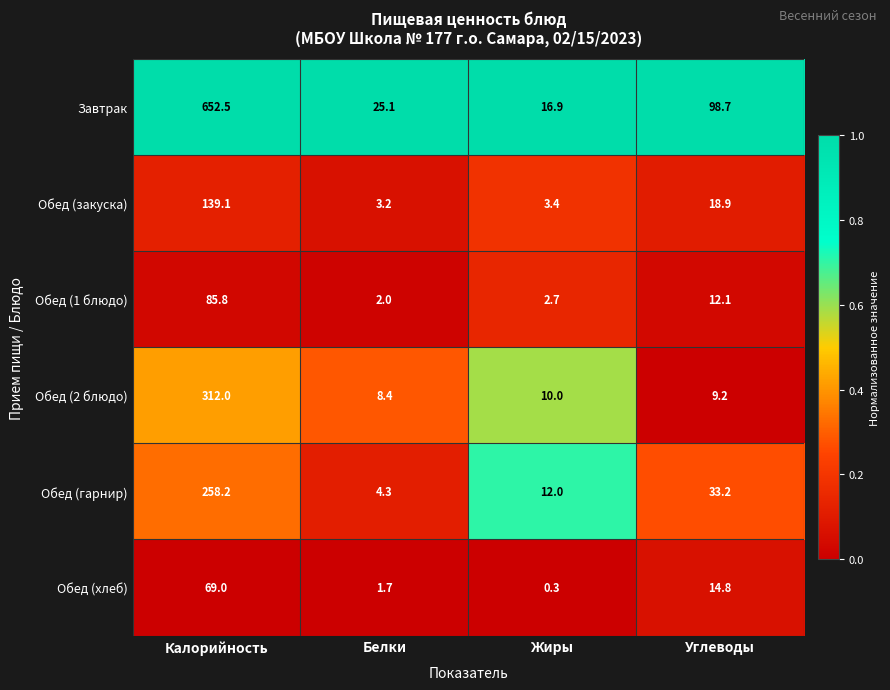

Read the Обед (1 блюдо) value at Белки.

2.0